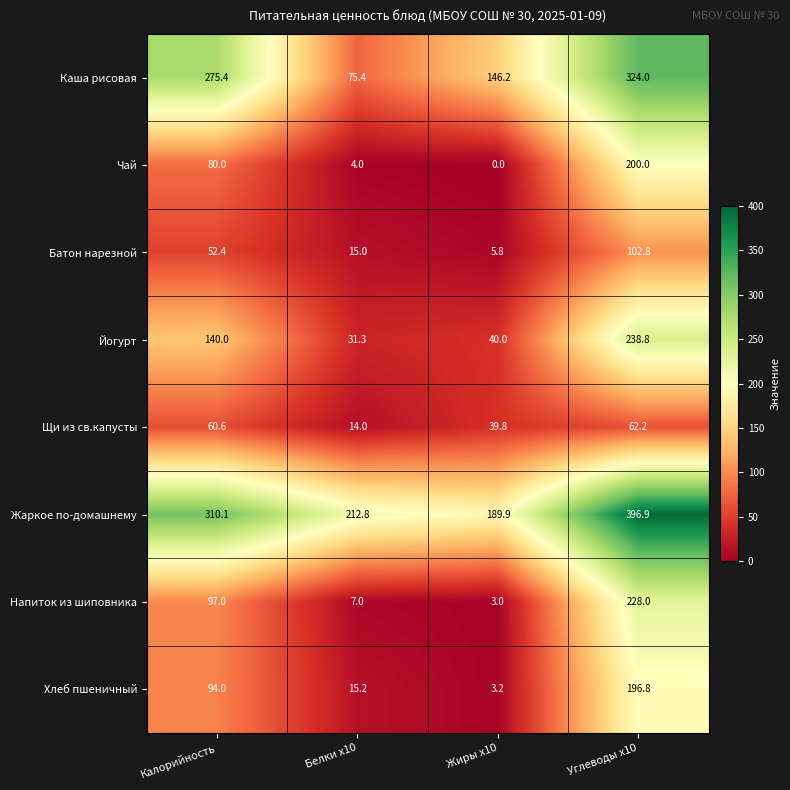

At which label is Жаркое по-домашнему closest to 293?

Калорийность